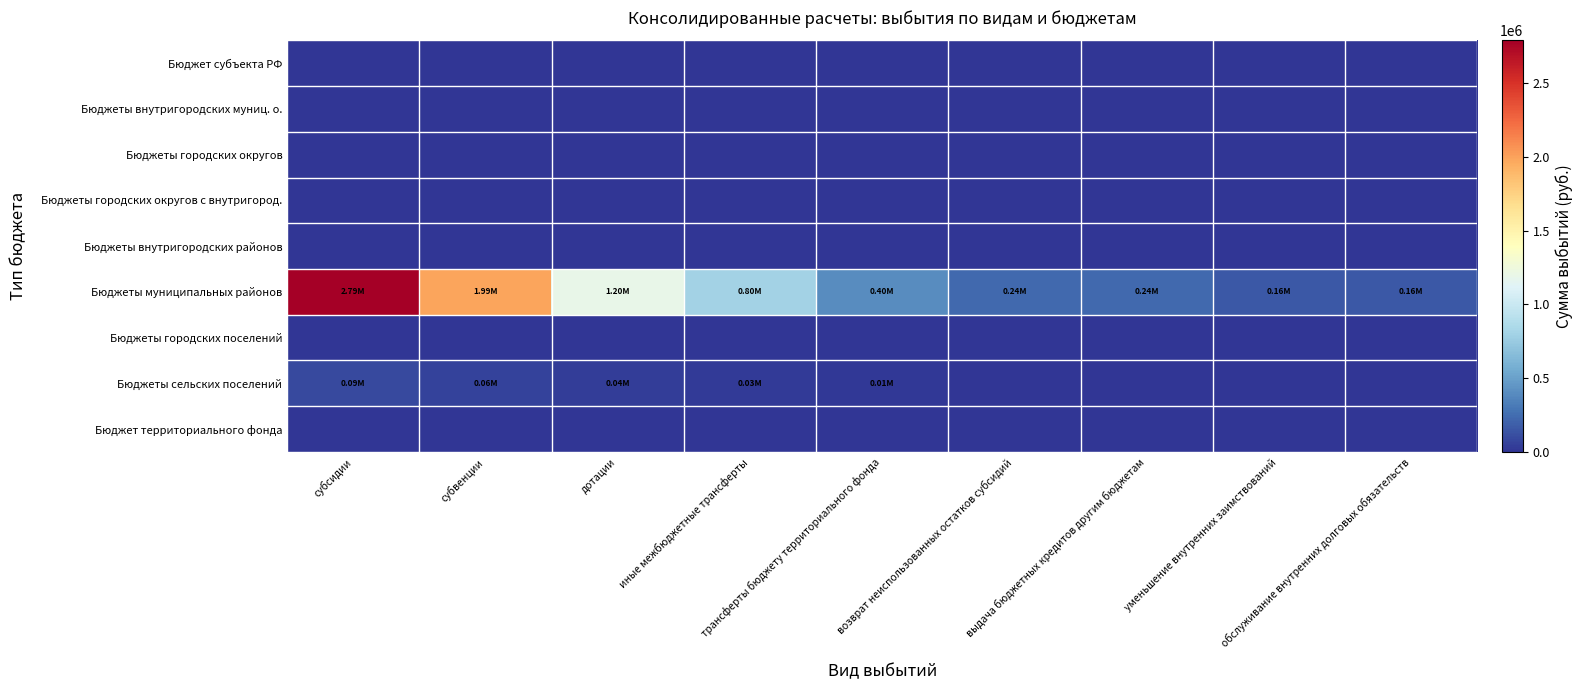

Reading left to right, extract all data points from this chart.

Бюджет субъекта РФ: субсидии=0.0	субвенции=0.0	дотации=0.0	иные межбюджетные трансферты=0.0	трансферты бюджету территориального фонда=0.0	возврат неиспользованных остатков субсидий=0.0	выдача бюджетных кредитов другим бюджетам=0.0	уменьшение внутренних заимствований=0.0	обслуживание внутренних долговых обязательств=0.0
Бюджеты внутригородских муниц. о.: субсидии=0.0	субвенции=0.0	дотации=0.0	иные межбюджетные трансферты=0.0	трансферты бюджету территориального фонда=0.0	возврат неиспользованных остатков субсидий=0.0	выдача бюджетных кредитов другим бюджетам=0.0	уменьшение внутренних заимствований=0.0	обслуживание внутренних долговых обязательств=0.0
Бюджеты городских округов: субсидии=0.0	субвенции=0.0	дотации=0.0	иные межбюджетные трансферты=0.0	трансферты бюджету территориального фонда=0.0	возврат неиспользованных остатков субсидий=0.0	выдача бюджетных кредитов другим бюджетам=0.0	уменьшение внутренних заимствований=0.0	обслуживание внутренних долговых обязательств=0.0
Бюджеты городских округов с внутригород.: субсидии=0.0	субвенции=0.0	дотации=0.0	иные межбюджетные трансферты=0.0	трансферты бюджету территориального фонда=0.0	возврат неиспользованных остатков субсидий=0.0	выдача бюджетных кредитов другим бюджетам=0.0	уменьшение внутренних заимствований=0.0	обслуживание внутренних долговых обязательств=0.0
Бюджеты внутригородских районов: субсидии=0.0	субвенции=0.0	дотации=0.0	иные межбюджетные трансферты=0.0	трансферты бюджету территориального фонда=0.0	возврат неиспользованных остатков субсидий=0.0	выдача бюджетных кредитов другим бюджетам=0.0	уменьшение внутренних заимствований=0.0	обслуживание внутренних долговых обязательств=0.0
Бюджеты муниципальных районов: субсидии=2788579.3	субвенции=1991842.4	дотации=1195105.4	иные межбюджетные трансферты=796736.9	трансферты бюджету территориального фонда=398368.5	возврат неиспользованных остатков субсидий=239021.1	выдача бюджетных кредитов другим бюджетам=239021.1	уменьшение внутренних заимствований=159347.4	обслуживание внутренних долговых обязательств=159347.4
Бюджеты городских поселений: субсидии=0.0	субвенции=0.0	дотации=0.0	иные межбюджетные трансферты=0.0	трансферты бюджету территориального фонда=0.0	возврат неиспользованных остатков субсидий=0.0	выдача бюджетных кредитов другим бюджетам=0.0	уменьшение внутренних заимствований=0.0	обслуживание внутренних долговых обязательств=0.0
Бюджеты сельских поселений: субсидии=88721.3	субвенции=63372.4	дотации=38023.4	иные межбюджетные трансферты=25349.0	трансферты бюджету территориального фонда=12674.5	возврат неиспользованных остатков субсидий=7604.7	выдача бюджетных кредитов другим бюджетам=7604.7	уменьшение внутренних заимствований=5069.8	обслуживание внутренних долговых обязательств=5069.8
Бюджет территориального фонда: субсидии=0.0	субвенции=0.0	дотации=0.0	иные межбюджетные трансферты=0.0	трансферты бюджету территориального фонда=0.0	возврат неиспользованных остатков субсидий=0.0	выдача бюджетных кредитов другим бюджетам=0.0	уменьшение внутренних заимствований=0.0	обслуживание внутренних долговых обязательств=0.0